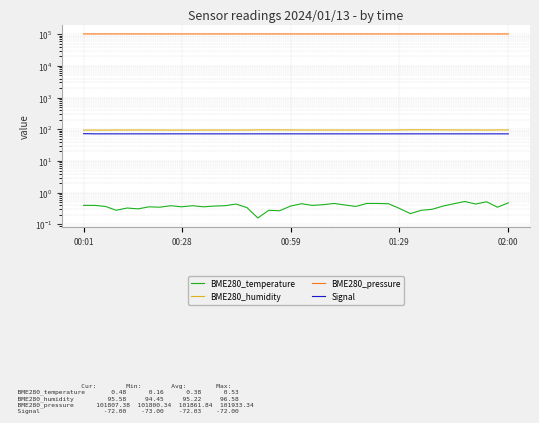

Between 24 and 38, which series saw the biggest shift?

BME280_pressure